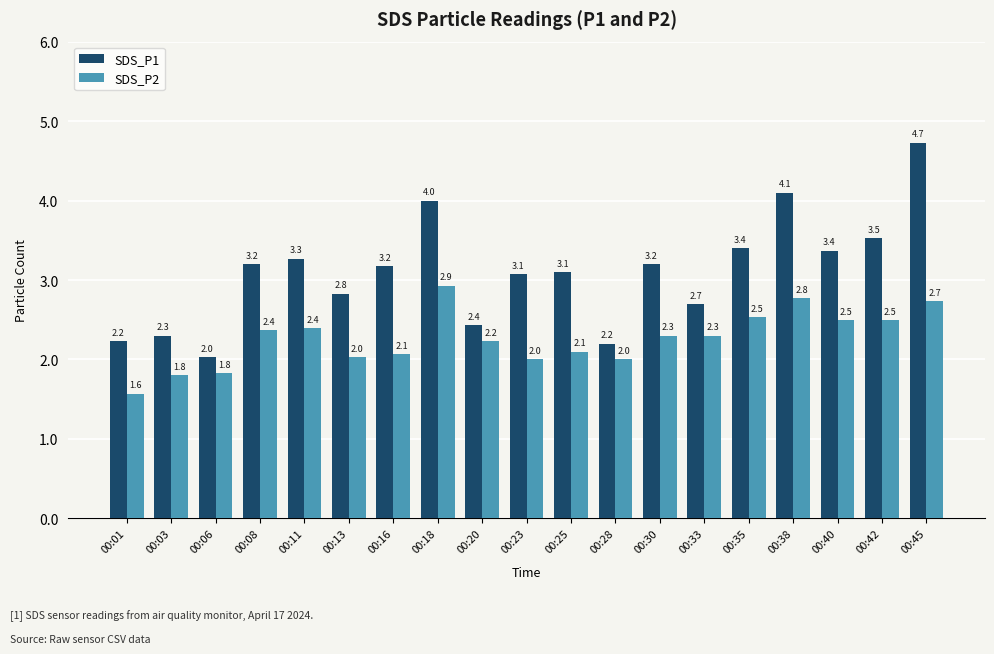

What is the lowest value of the SDS_P1 series?

2.0